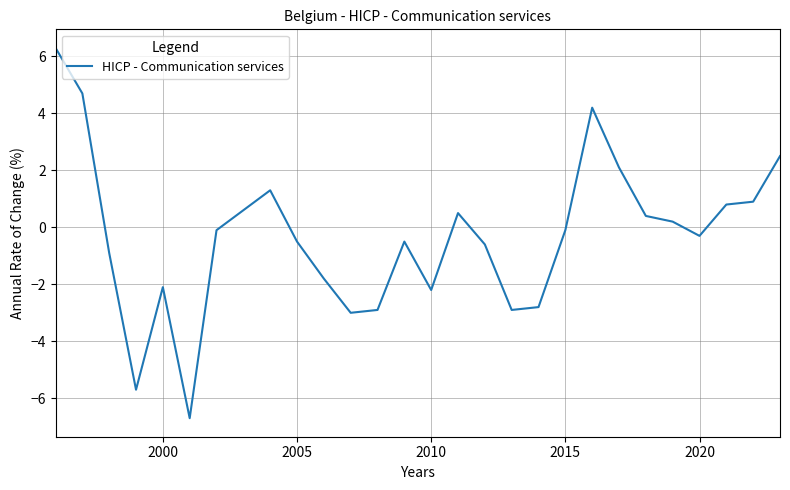

What is the minimum value shown in the chart?

-6.7